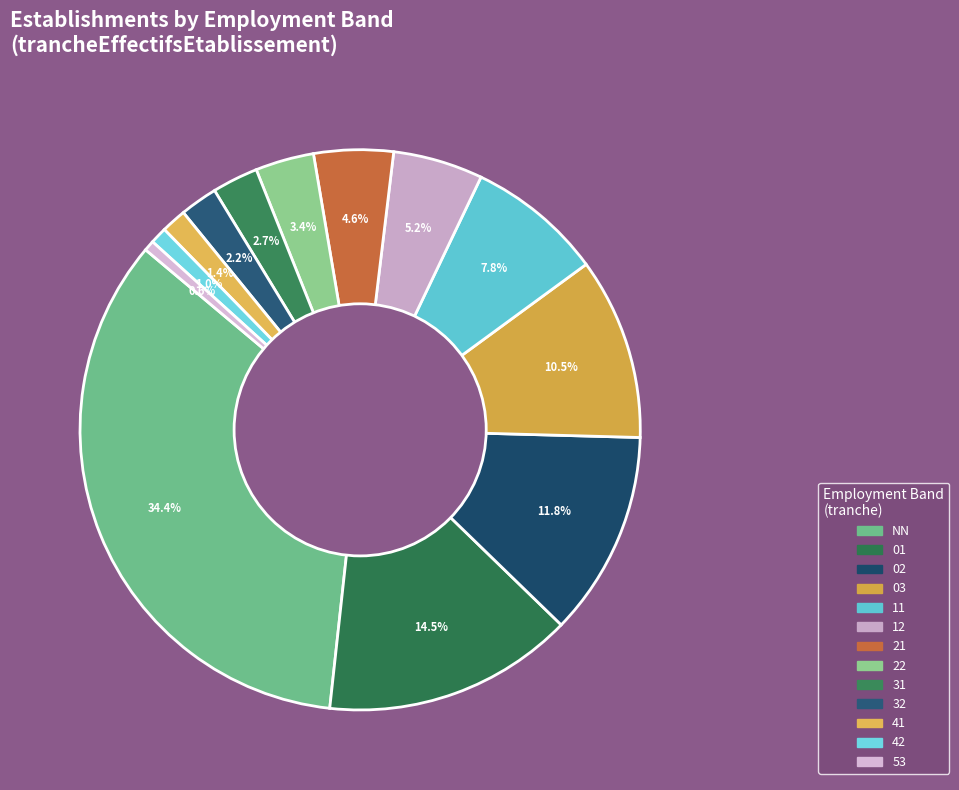

How many segments does this pie chart have?

13